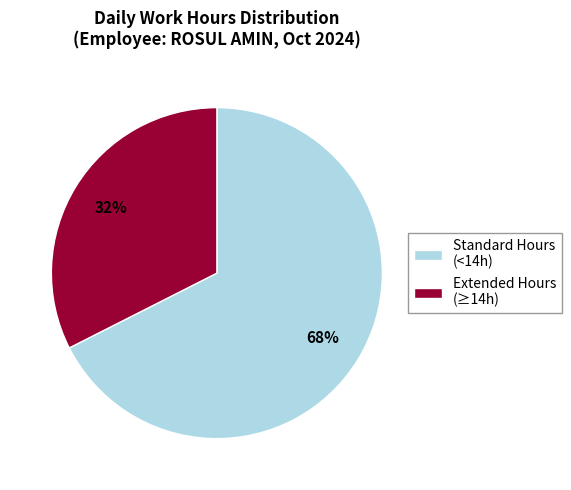

To the nearest percent, what is the combined percentage of Extended Hours (≥14h) and Standard Hours (<14h)?

100%